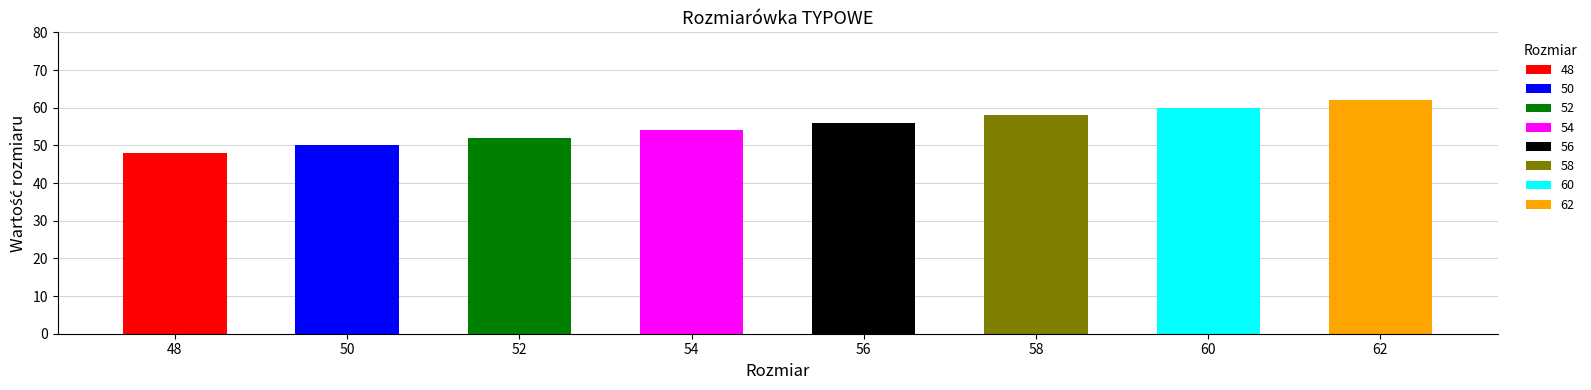

Reading left to right, transcribe all the data shown in this chart.

48=48	50=50	52=52	54=54	56=56	58=58	60=60	62=62